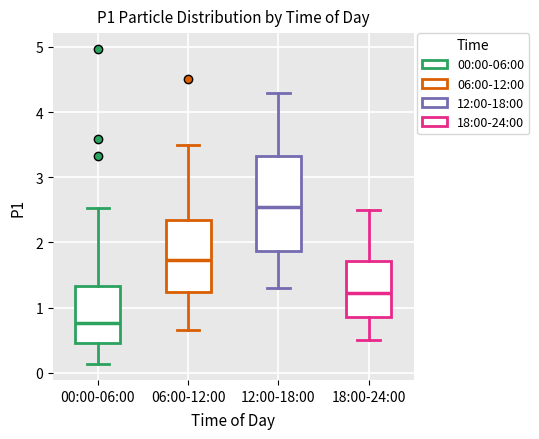

Which box has the lowest median line?

00:00-06:00